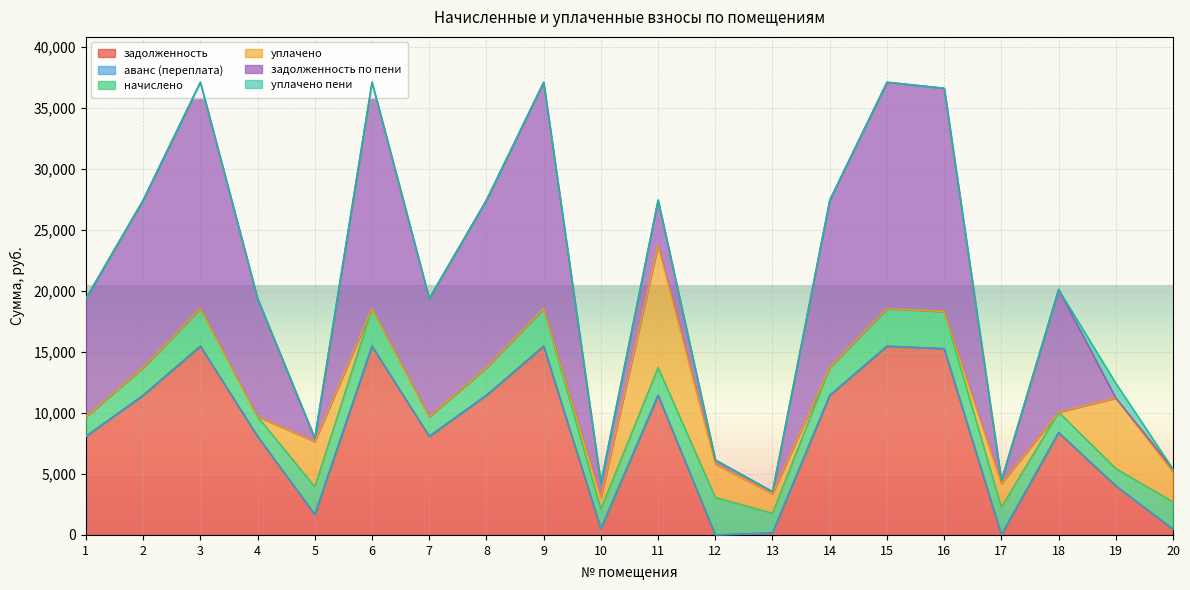

Where is the first local maximum for аванс (переплата)?

17